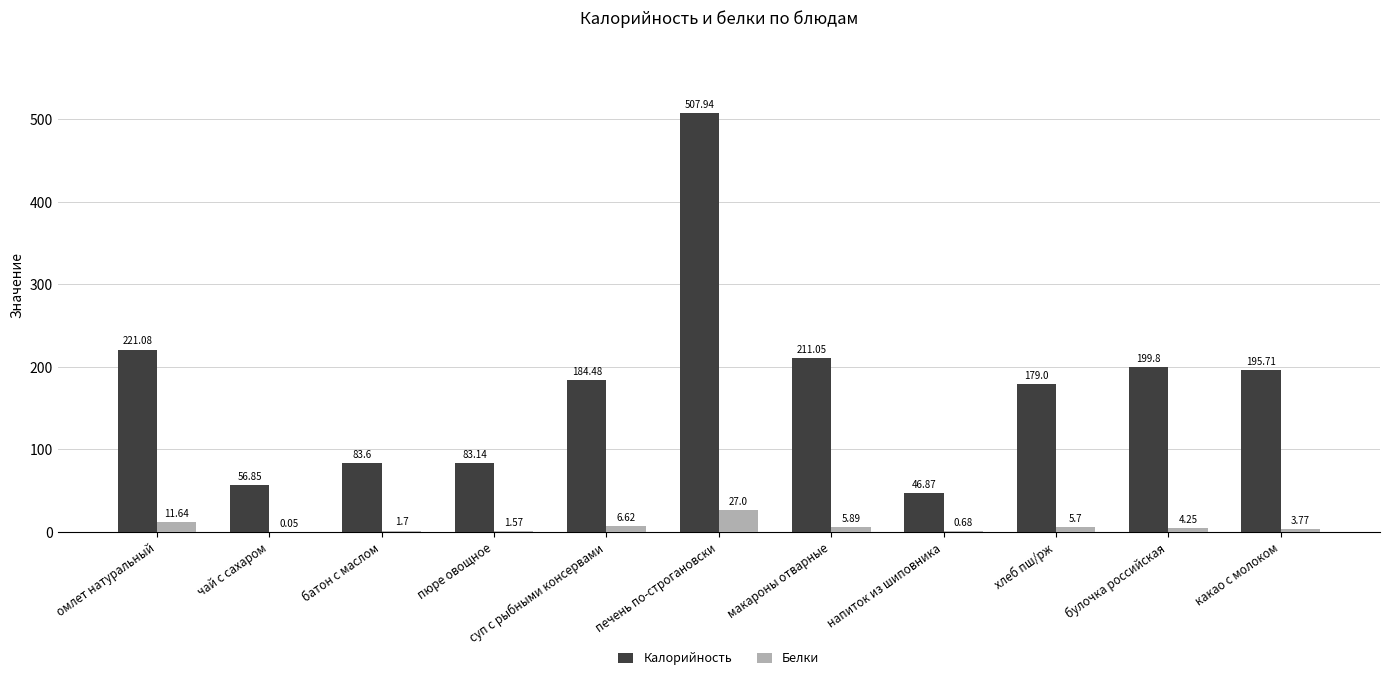

Is the value of Белки at омлет натуральный greater than the value of Калорийность at булочка российская?

No